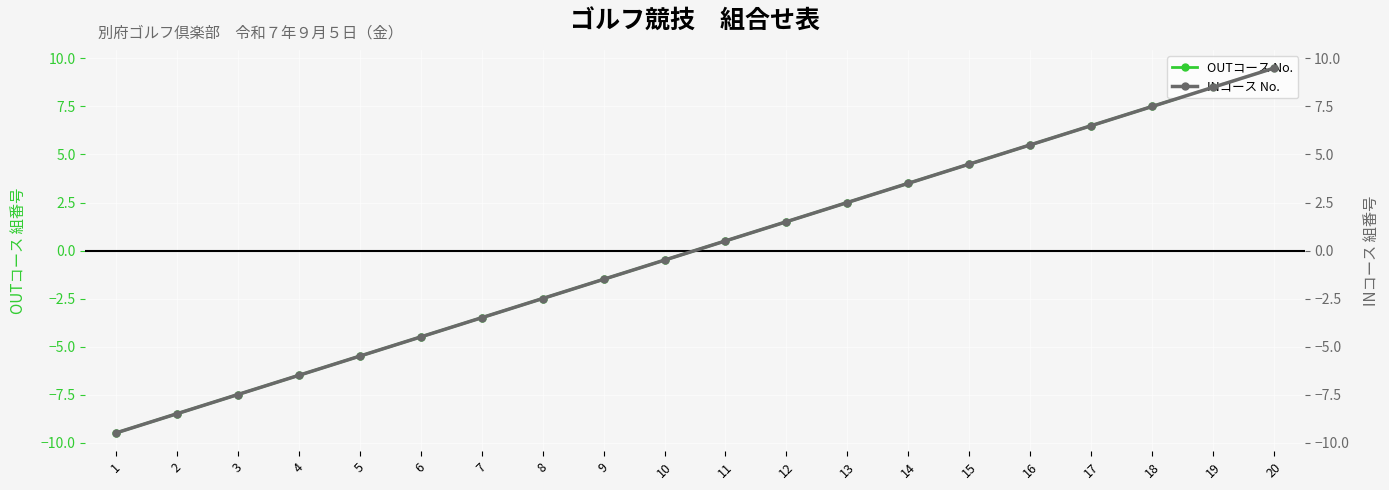

What is the value of the INコース No. point at the 11th from the left?

0.5